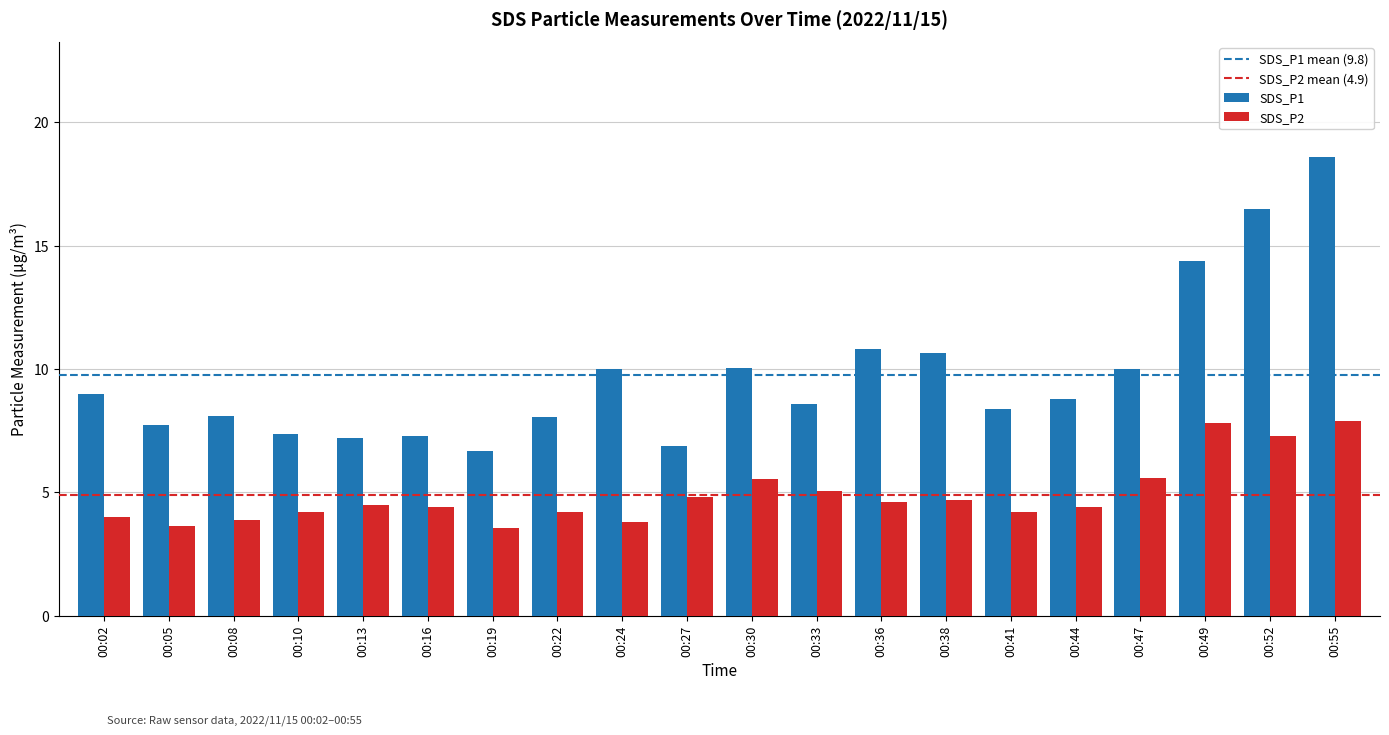

How many bars are there in total?

40